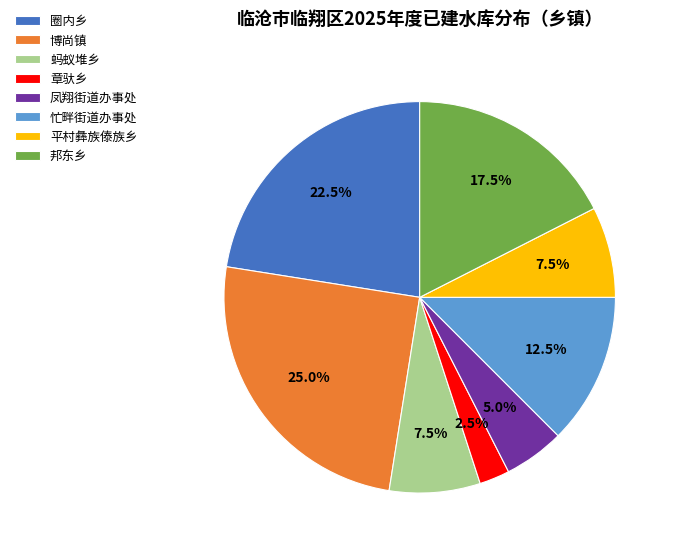

Does any single category account for the majority?

No